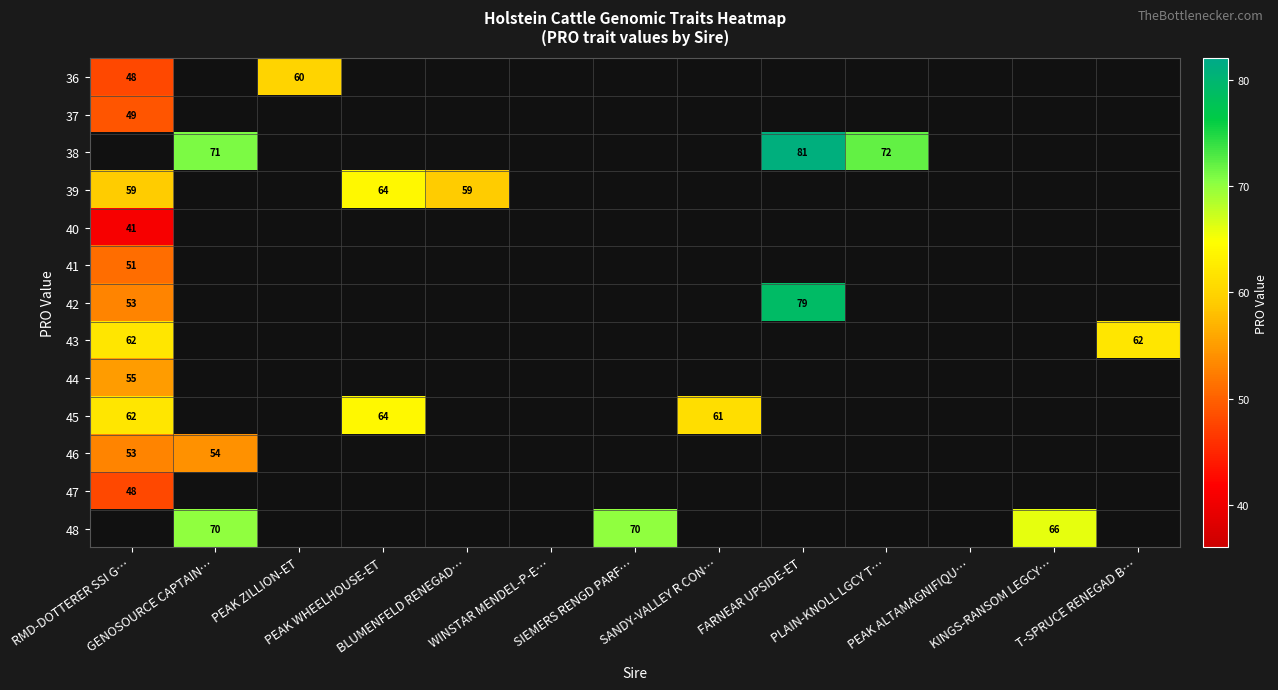

How many series are shown in this chart?

13